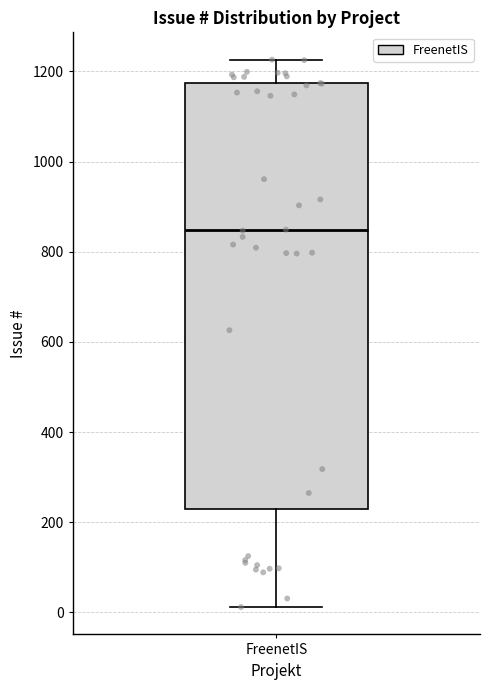

Transcribe this box plot: give where the median line is, the range the box spans, and where the two whiskers end, as read against the y-axis. The values are not printed on the chart, so give them approximately, as read against the axis.

median 840, box 240 to 1180, whiskers 20 to 1220